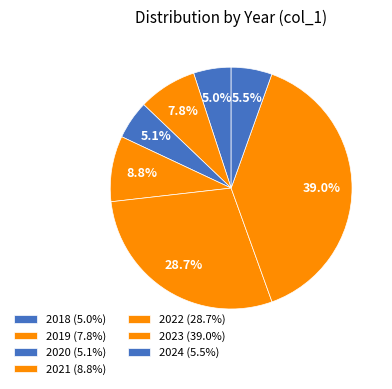

Count the number of slices in the pie.

7